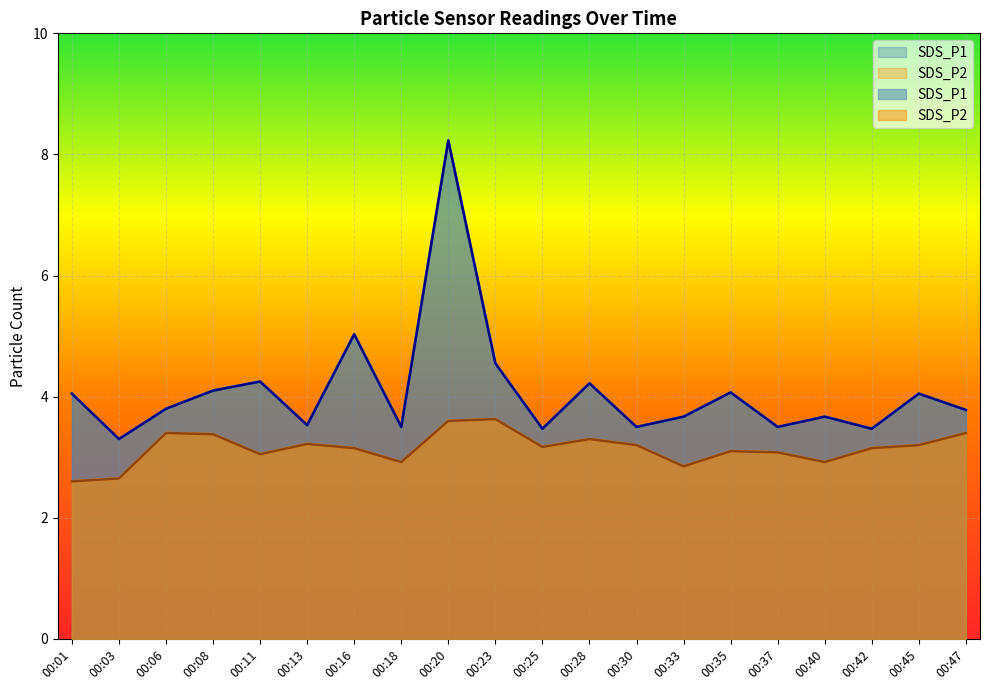

Rank the categories by SDS_P2 value from lowest to highest.

00:01, 00:03, 00:33, 00:18, 00:40, 00:11, 00:37, 00:35, 00:16, 00:42, 00:25, 00:30, 00:45, 00:13, 00:28, 00:08, 00:06, 00:47, 00:20, 00:23